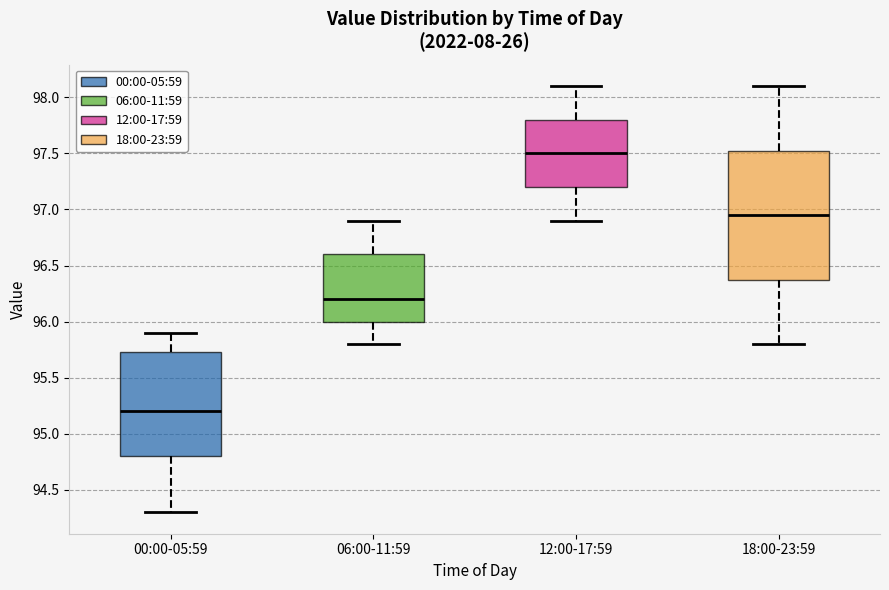

Where is the upper edge of the box for 06:00-11:59 on the y-axis? The values are not printed on the chart, so give them approximately, as read against the axis.

96.60